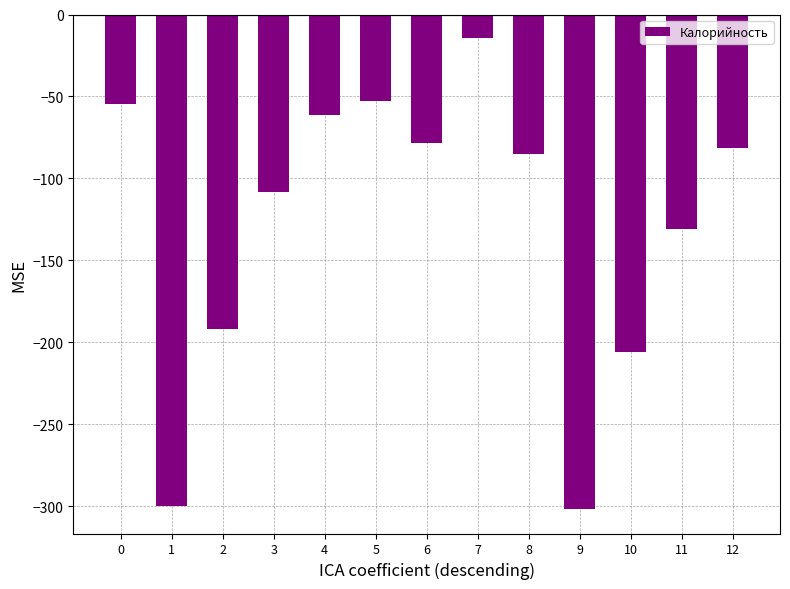

What is the value of the 8th bar from the left?

-14.5